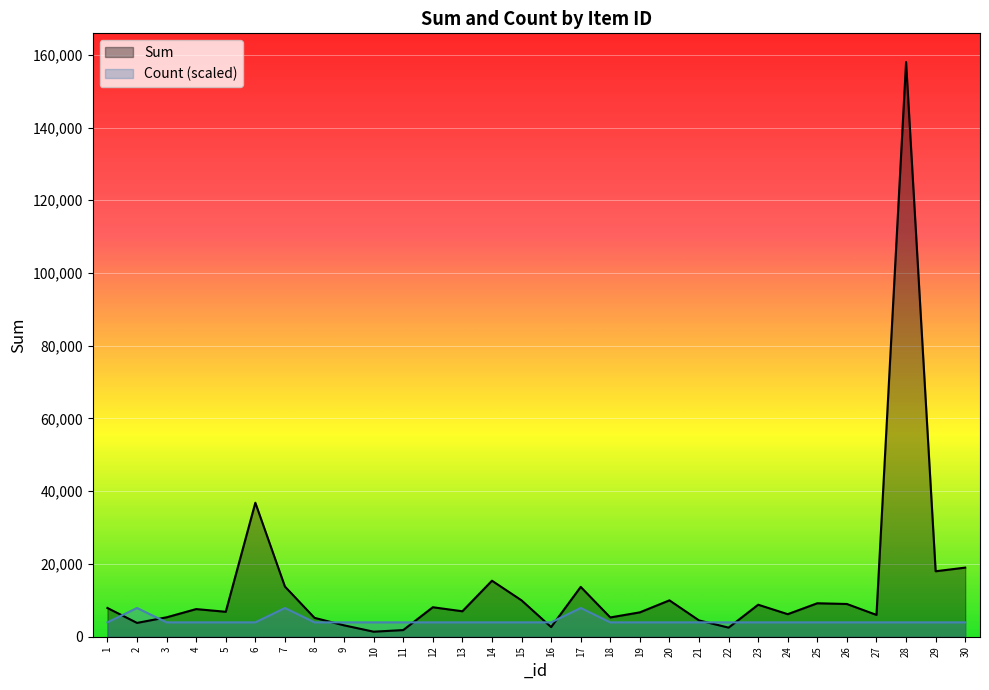

True or false: Count (scaled) has a value of 2040.7 at 20.

False